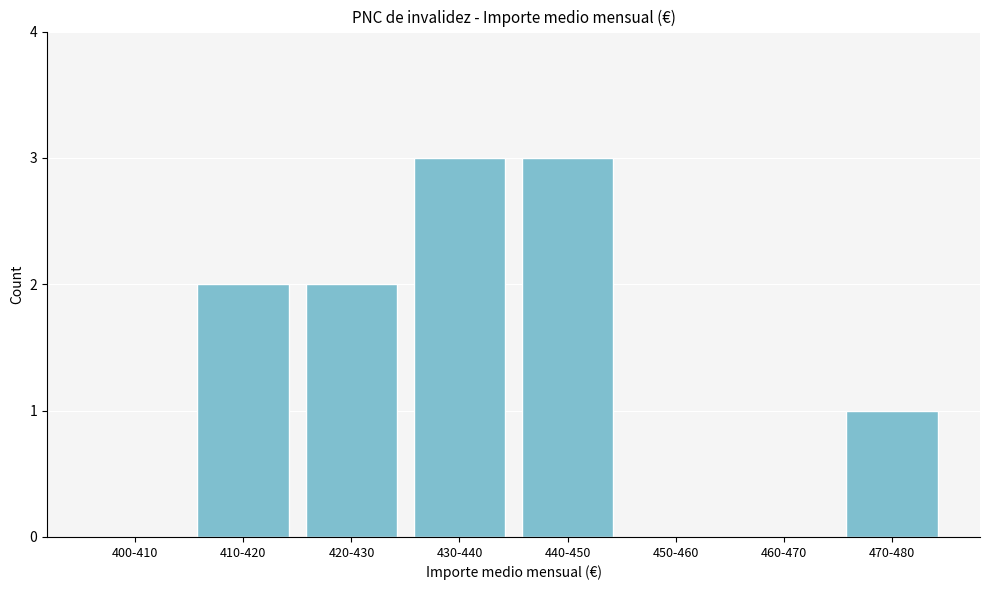

Reading left to right, list all the values displayed in this chart.

400-410=0	410-420=2	420-430=2	430-440=3	440-450=3	450-460=0	460-470=0	470-480=1